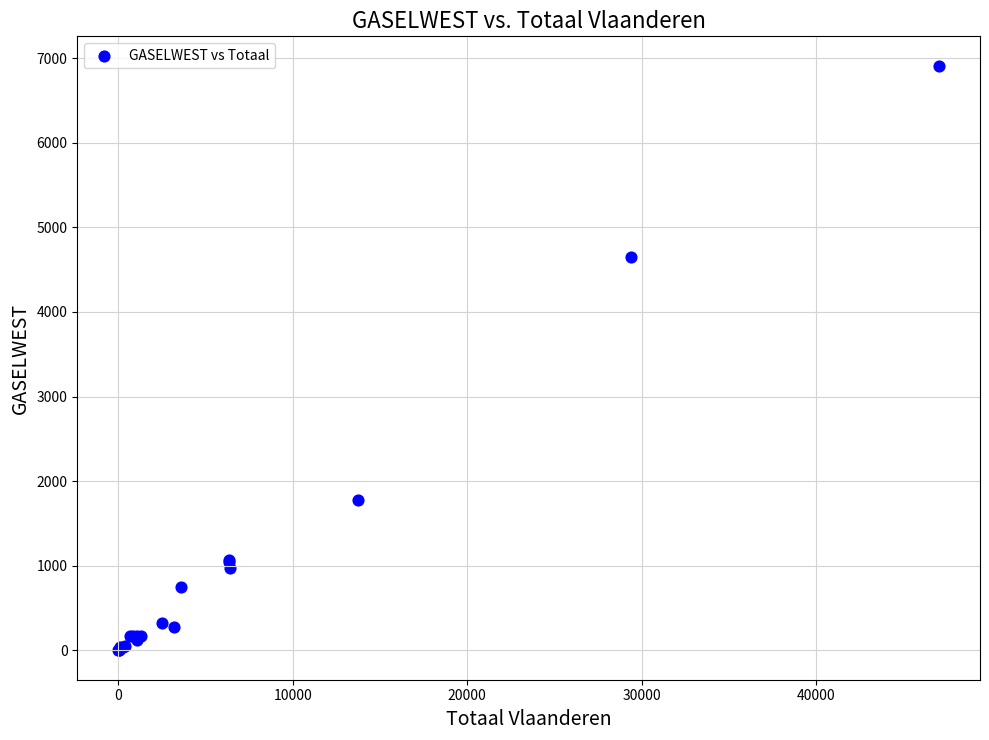

What Y value in the scatter plot is closest to 3456?

4655